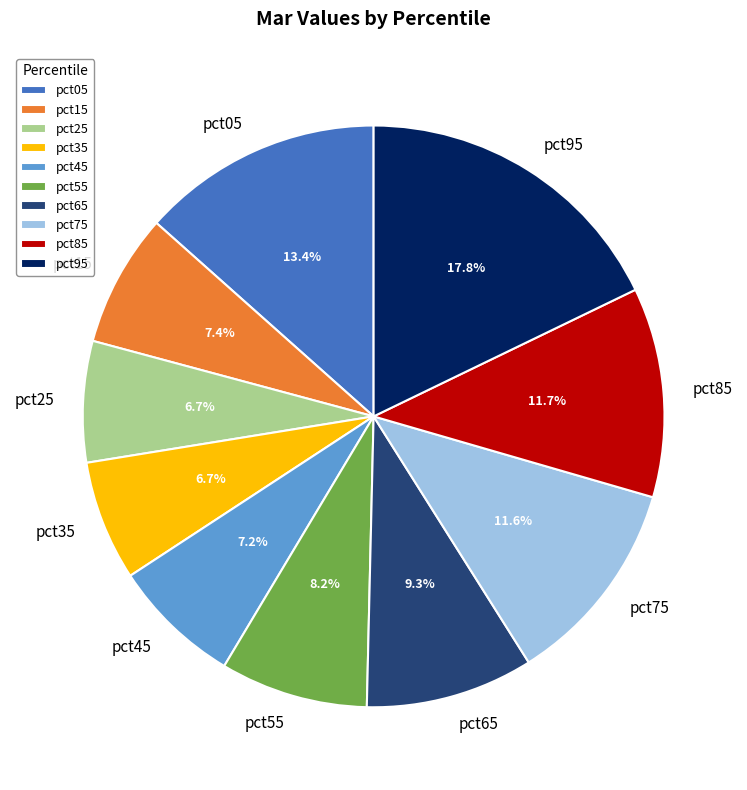

To the nearest percent, what is the combined percentage of pct35 and pct05?

20%